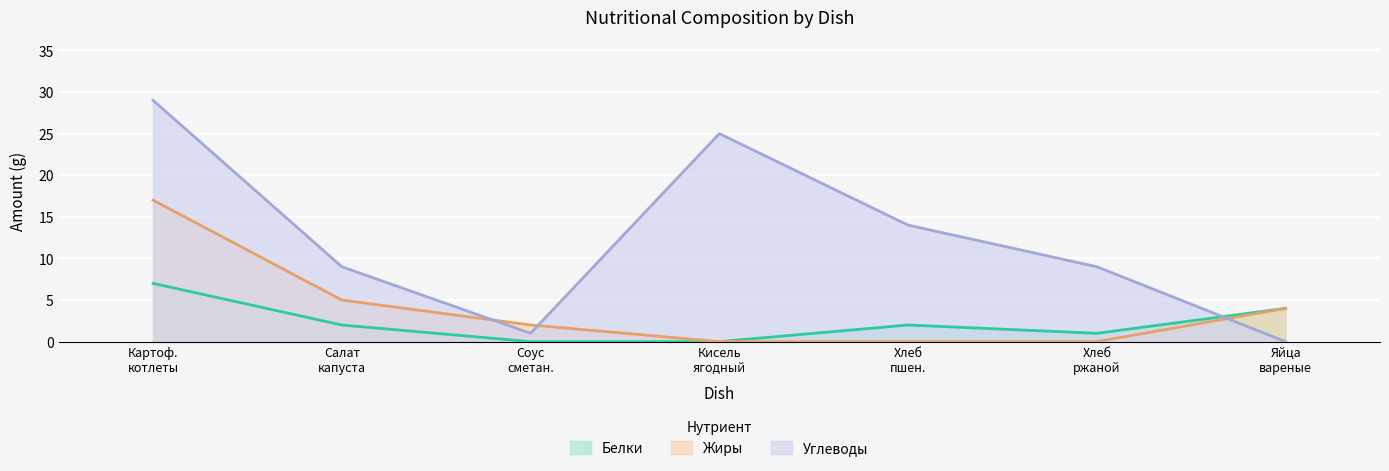

How many intersections are there between Углеводы and Жиры?

3